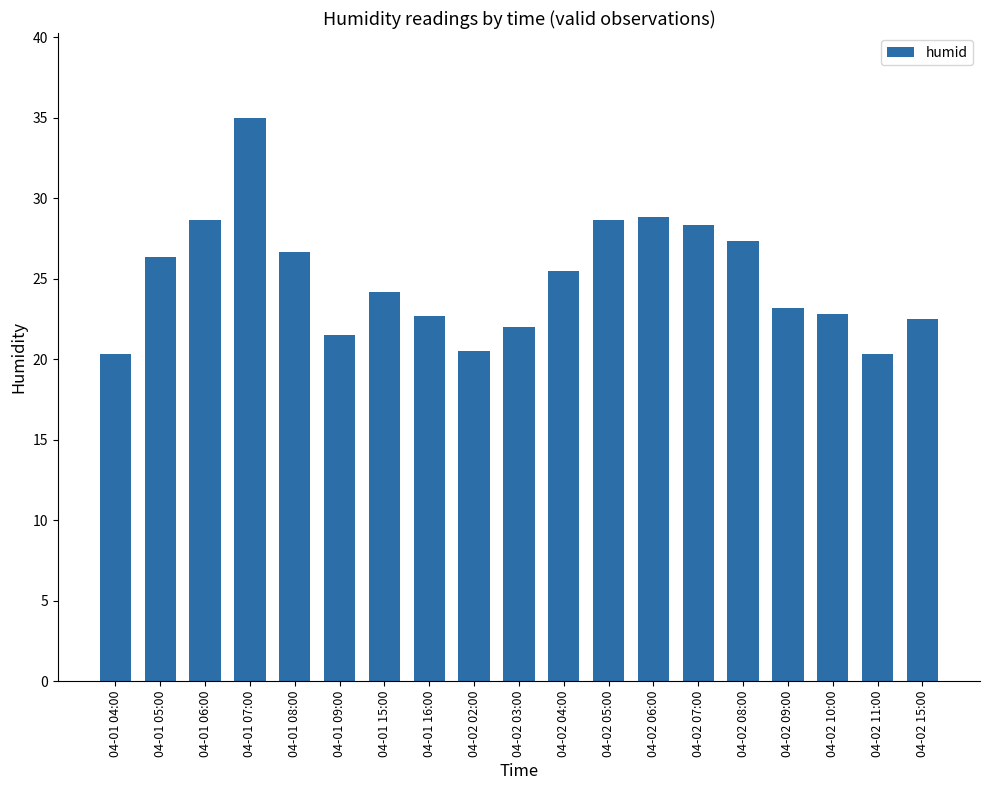

What is the sum of all values?

475.3